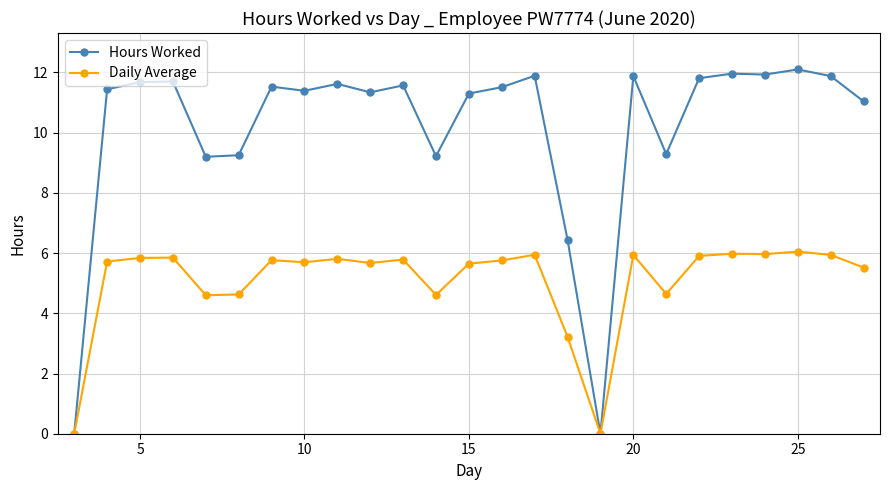

What are all the series names shown in the legend?

Hours Worked, Daily Average